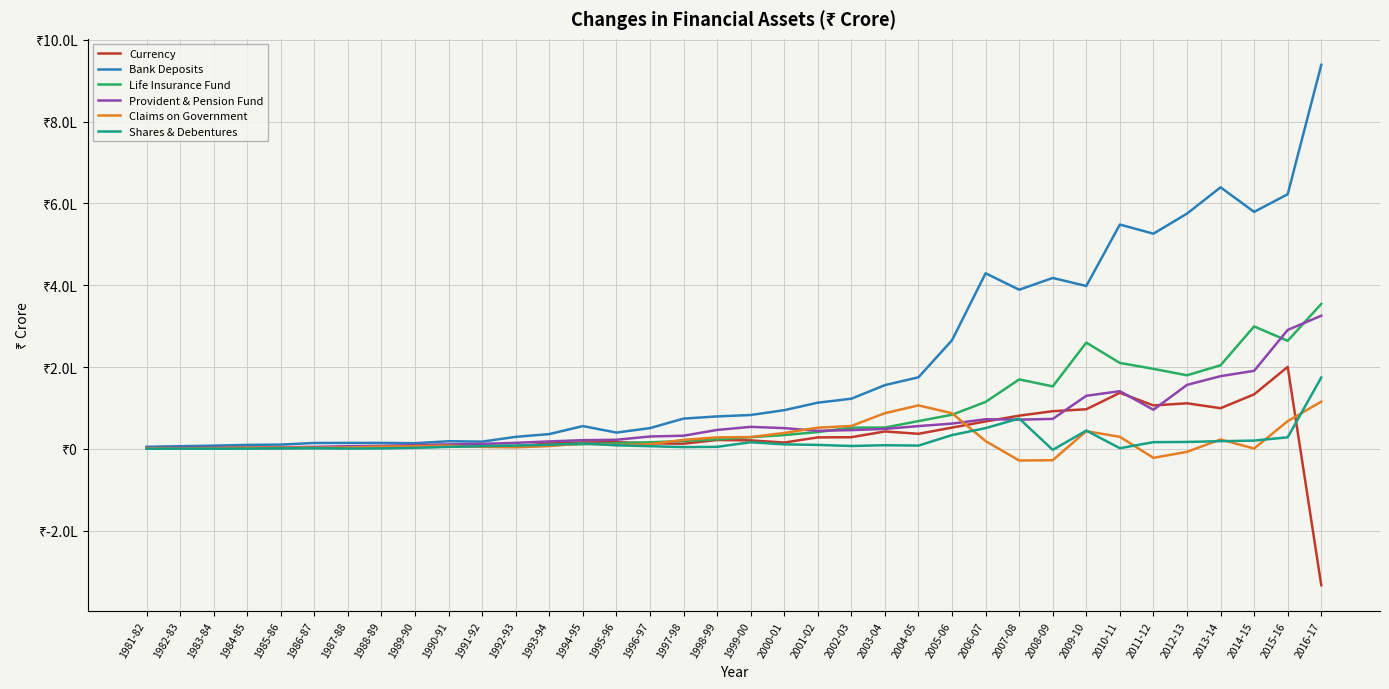

Where is the first local maximum for Claims on Government?

1985-86